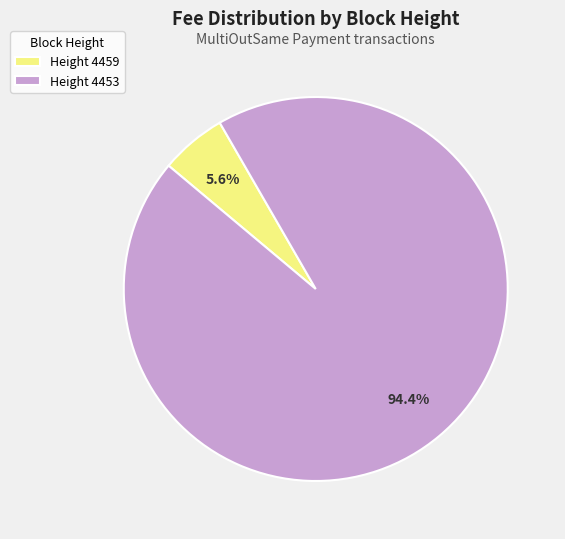

Is the sum of Height 4453 and Height 4459 greater than half?

Yes